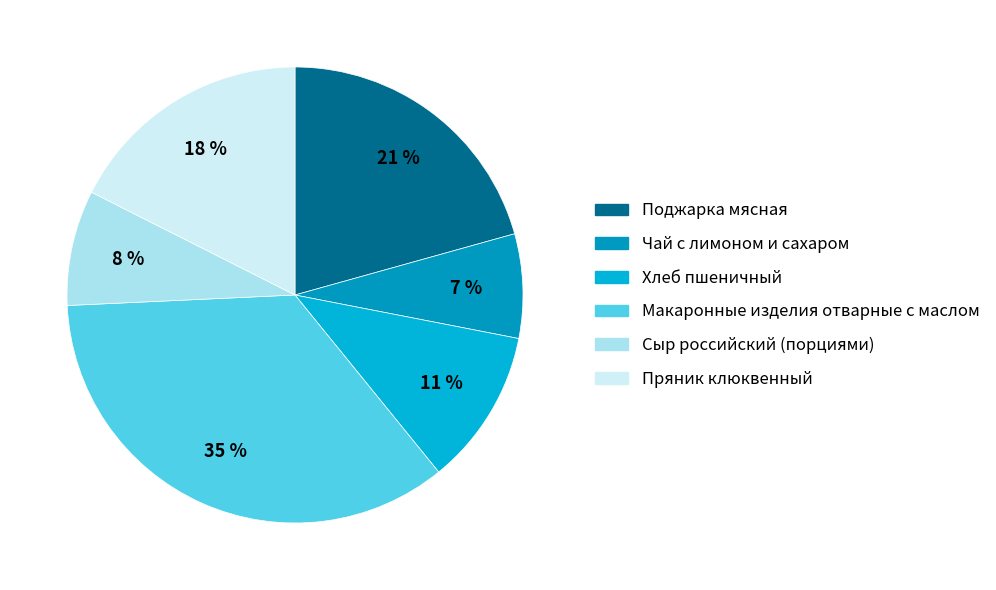

What is the ratio of the value at Чай с лимоном и сахаром to the value at Макаронные изделия отварные с маслом?

0.2